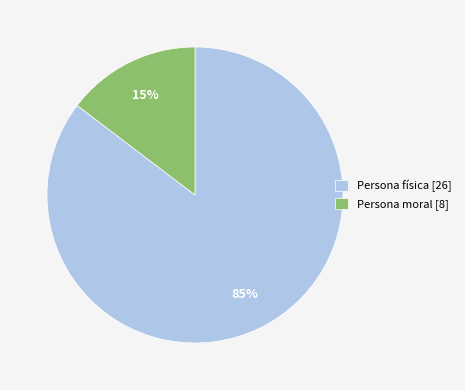

What is the smallest slice in the pie chart?

Persona moral